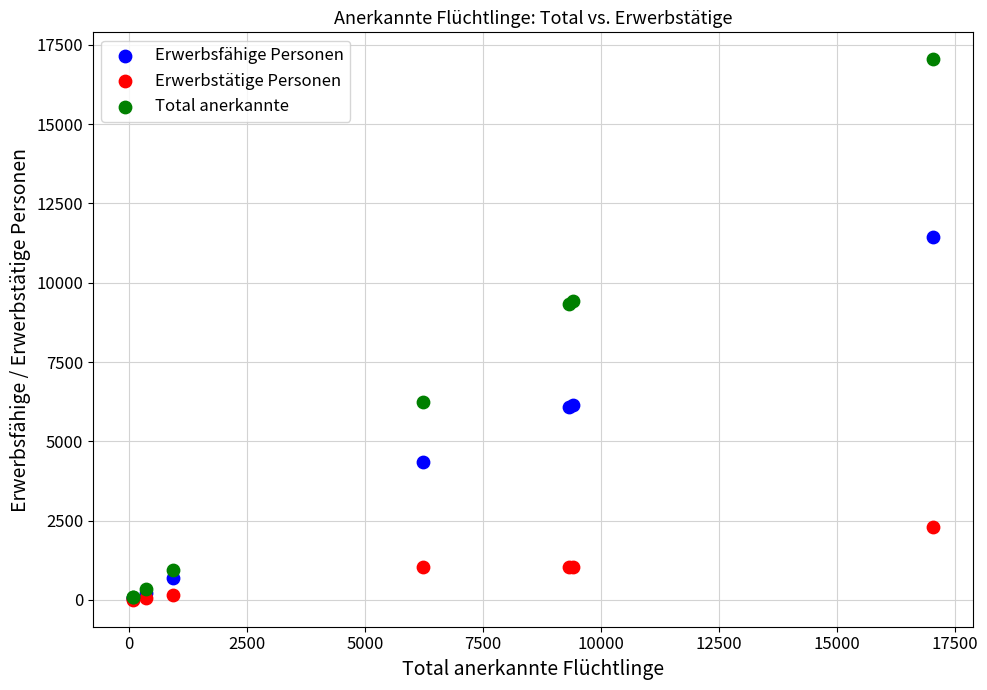

Which series has the largest Y range (max minus min)?

Total anerkannte